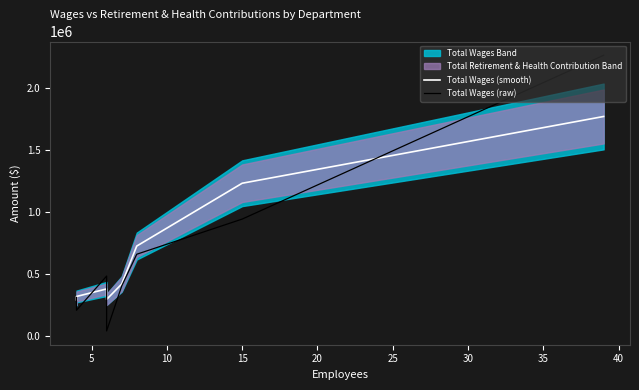

What is the spread (max minus min) of values at 15?

288962.3